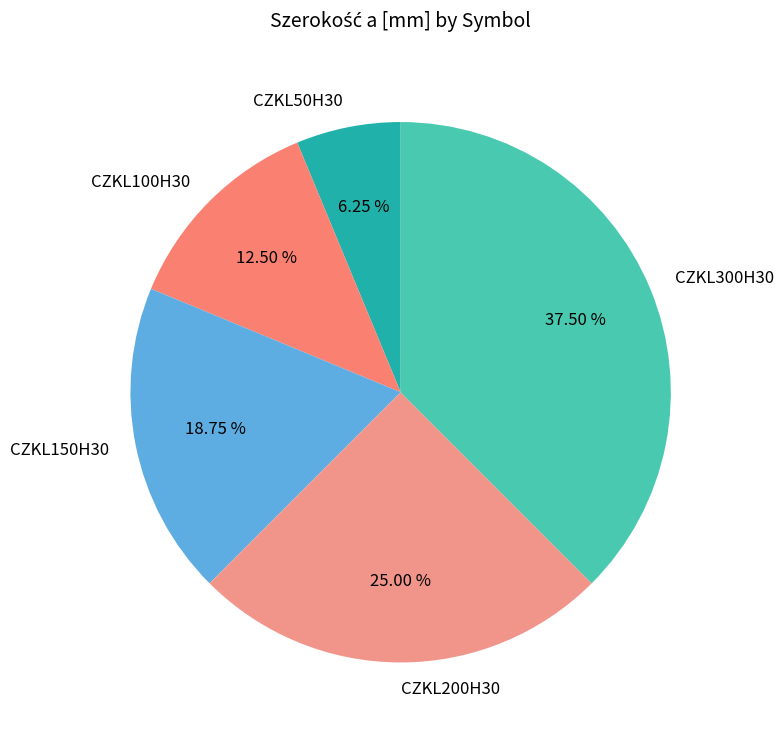

To the nearest percent, what is the difference between the CZKL300H30 and CZKL150H30 slice percentages?

19%